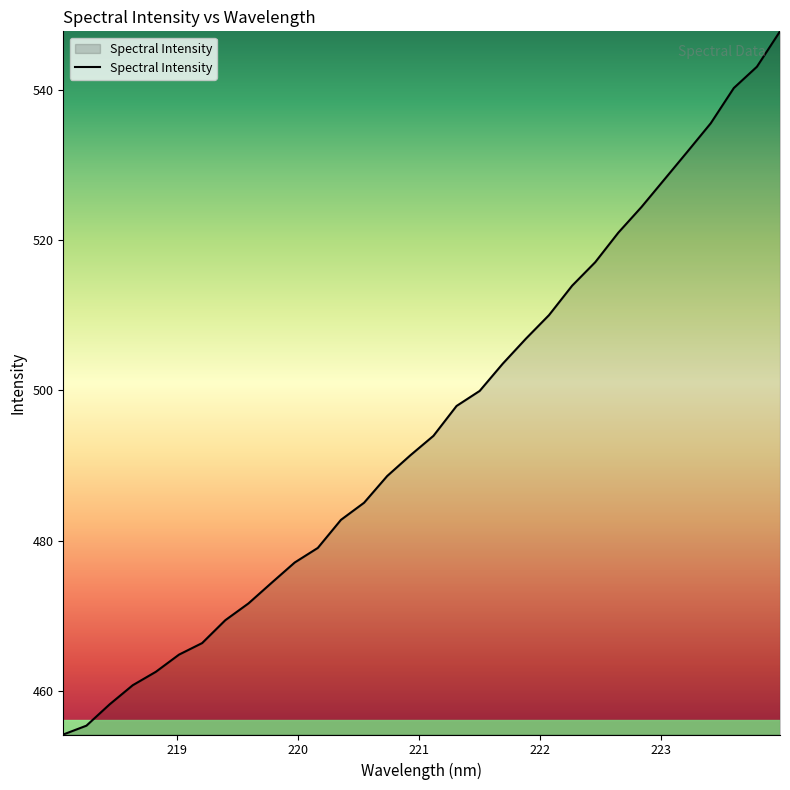

What is the difference between the maximum and minimum values?

93.5